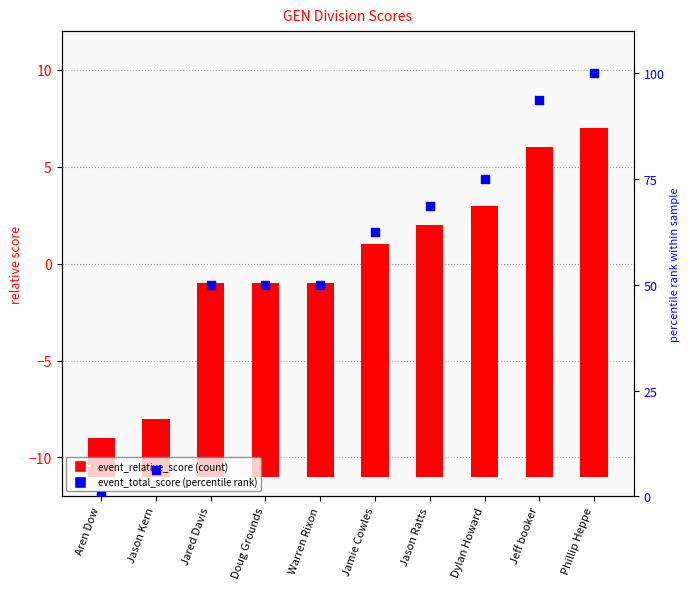

At how many categories does at least one series exceed 50?

5